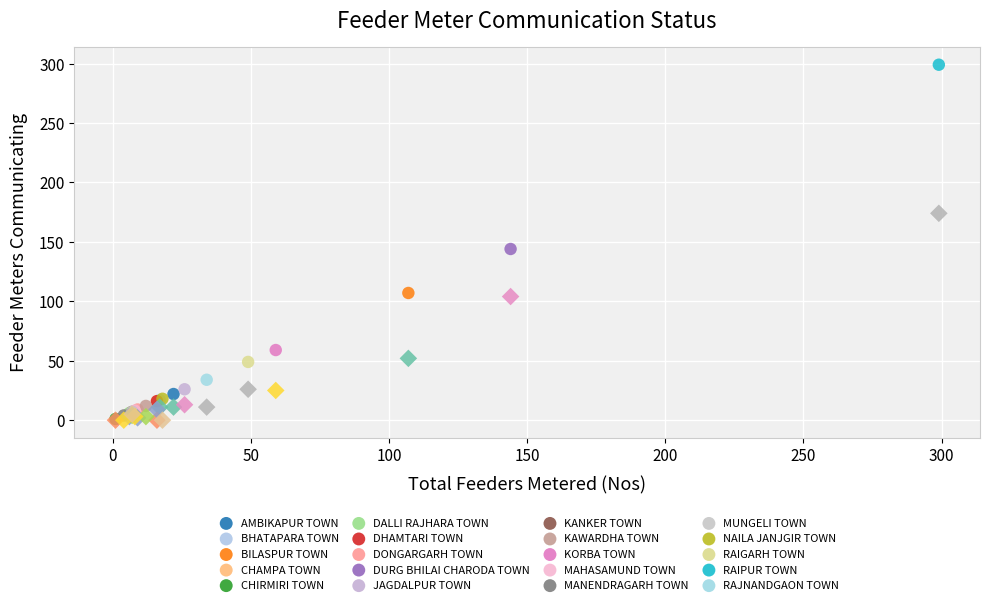

Across all series, what Y value is closest to 149?

144